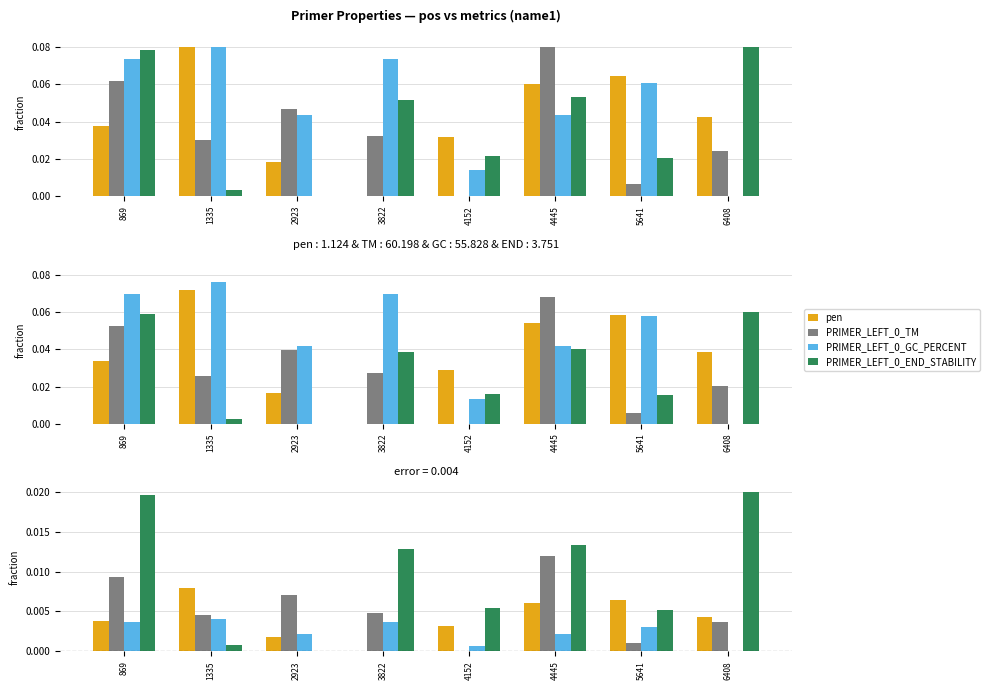

Which series has the widest spread of values?

PRIMER_LEFT_0_END_STABILITY